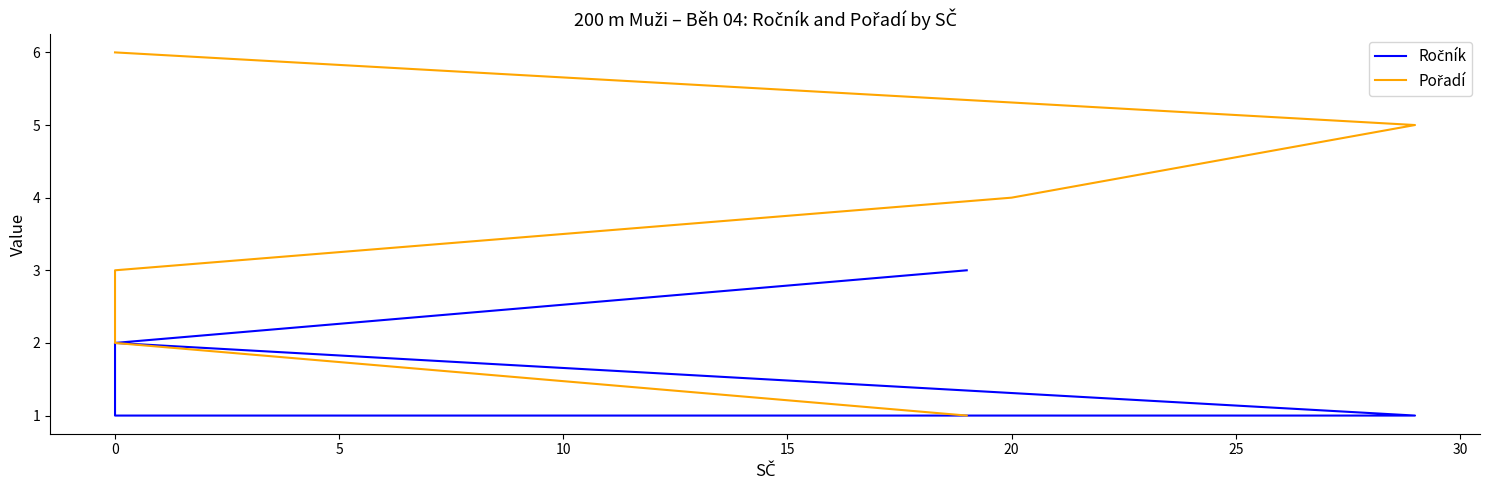

At 0, list the series in order from smallest to largest.

Ročník, Pořadí